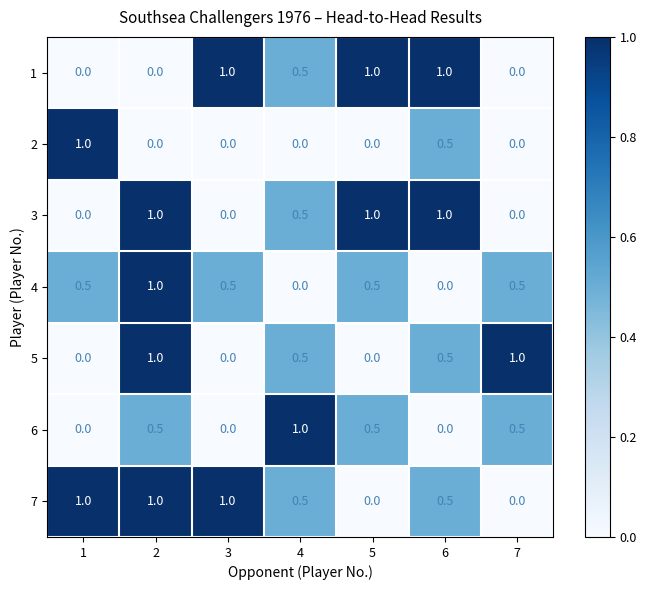

What is the difference between the highest and lowest values at 5?

1.0